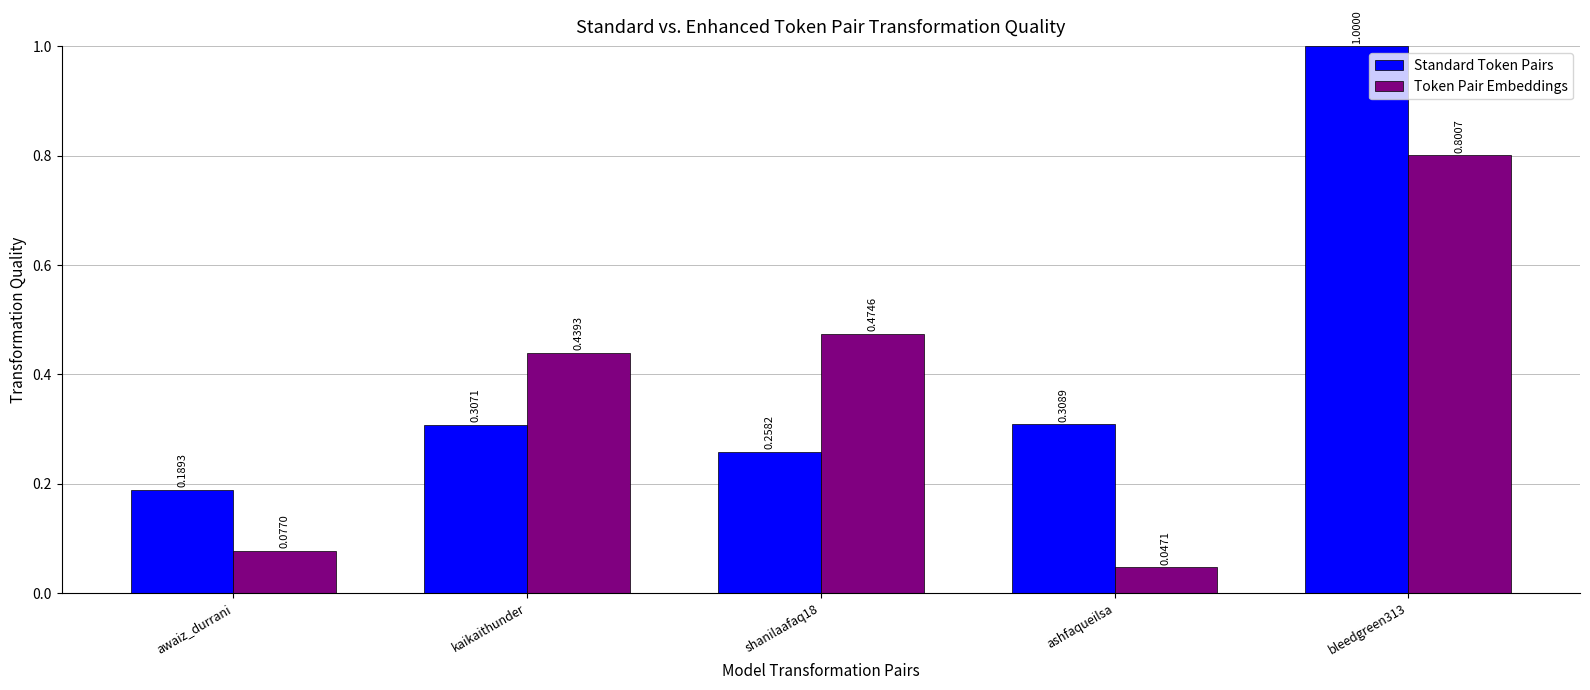

At which category is the sum across all series the highest?

bleedgreen313